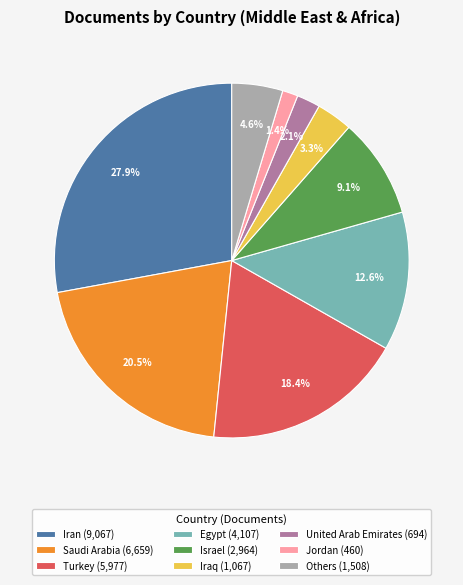

What is the largest slice in the pie chart?

Iran (9,067)